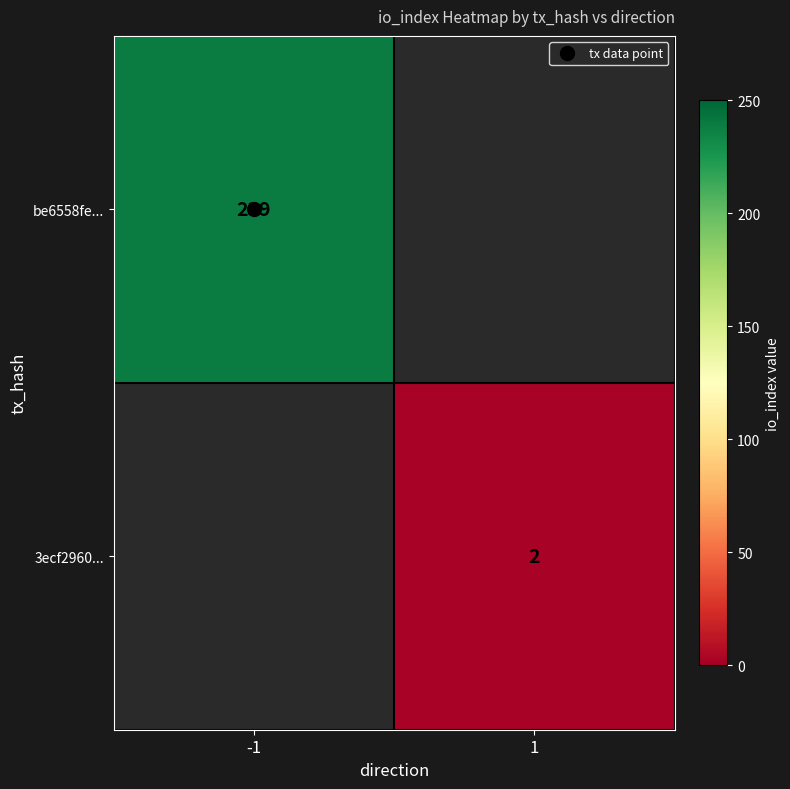

Rank the series by their average value, from highest to lowest.

be6558fe..., 3ecf2960...